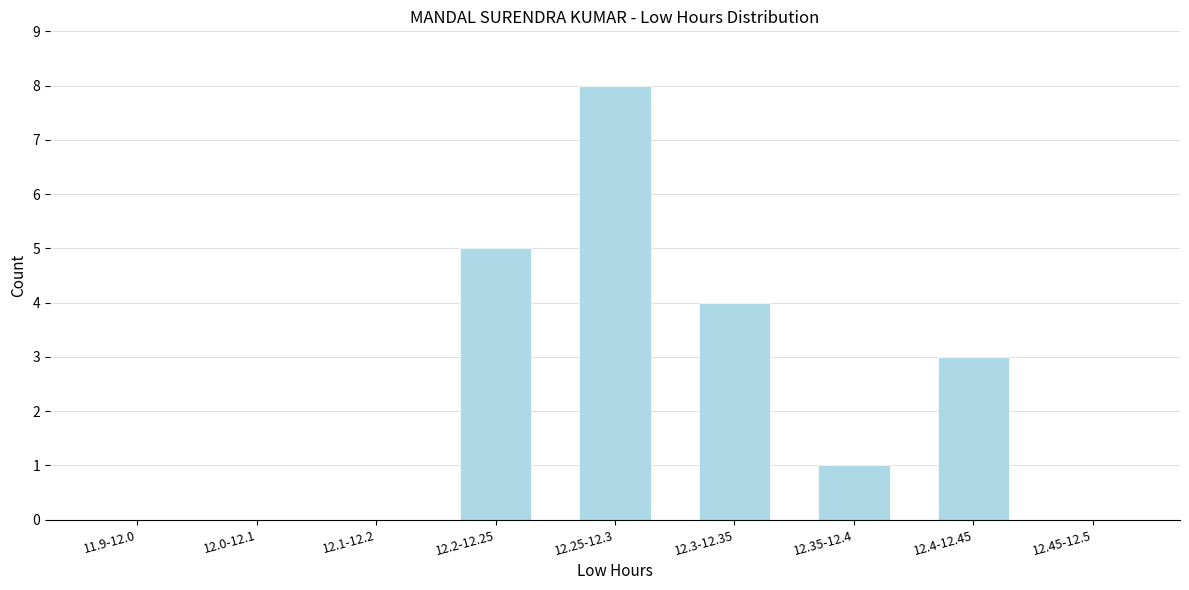

Reading left to right, list all the values displayed in this chart.

11.9-12.0=0	12.0-12.1=0	12.1-12.2=0	12.2-12.25=5	12.25-12.3=8	12.3-12.35=4	12.35-12.4=1	12.4-12.45=3	12.45-12.5=0